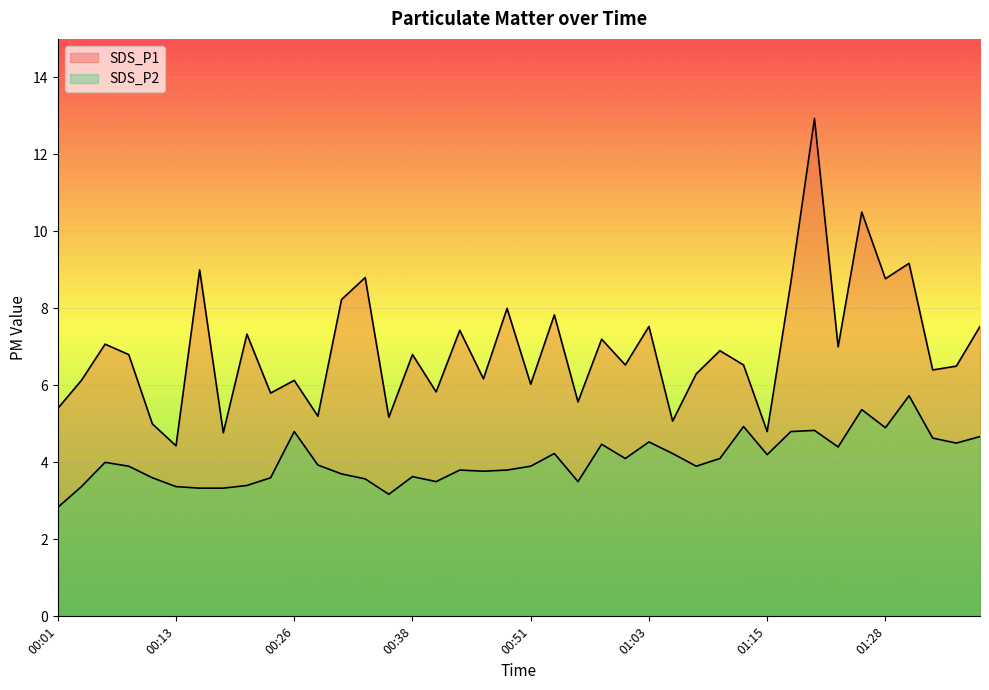

List the labels in order of SDS_P2 value, largest first.

01:30, 01:25, 01:13, 01:28, 01:20, 00:26, 01:18, 01:38, 01:33, 01:03, 01:35, 00:58, 01:23, 00:53, 01:05, 01:15, 01:01, 01:10, 00:06, 00:28, 00:09, 00:51, 01:08, 00:43, 00:48, 00:46, 00:31, 00:38, 00:11, 00:23, 00:33, 00:41, 00:56, 00:21, 00:04, 00:13, 00:16, 00:18, 00:36, 00:01